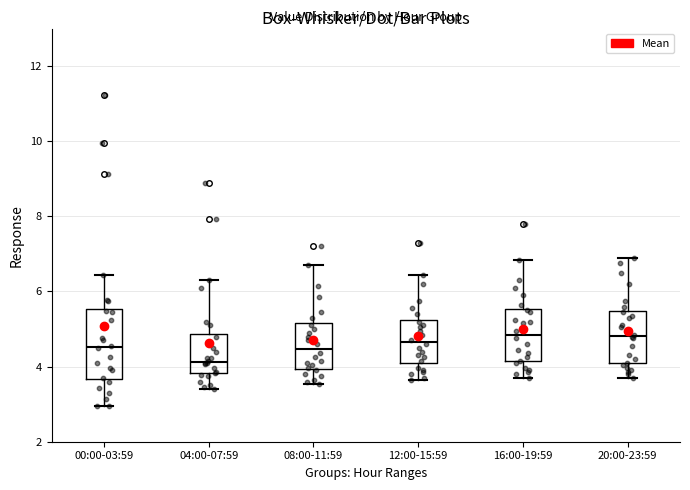

Where does the lower whisker of the box for 00:00-03:59 end on the y-axis? The values are not printed on the chart, so give them approximately, as read against the axis.

3.0